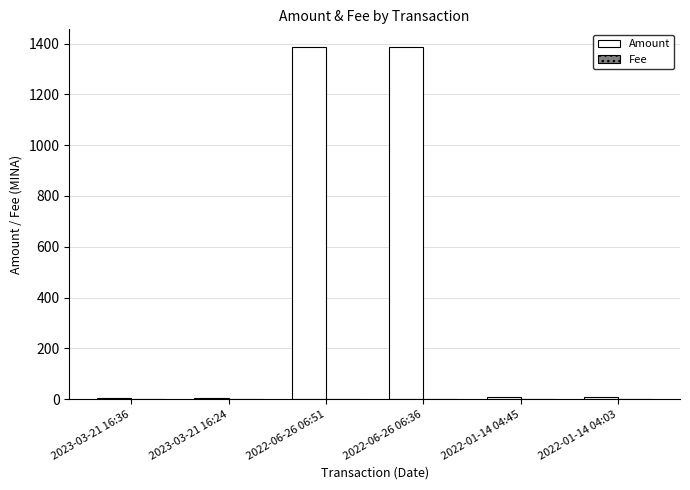

What is the sum of all Amount values?

2801.6